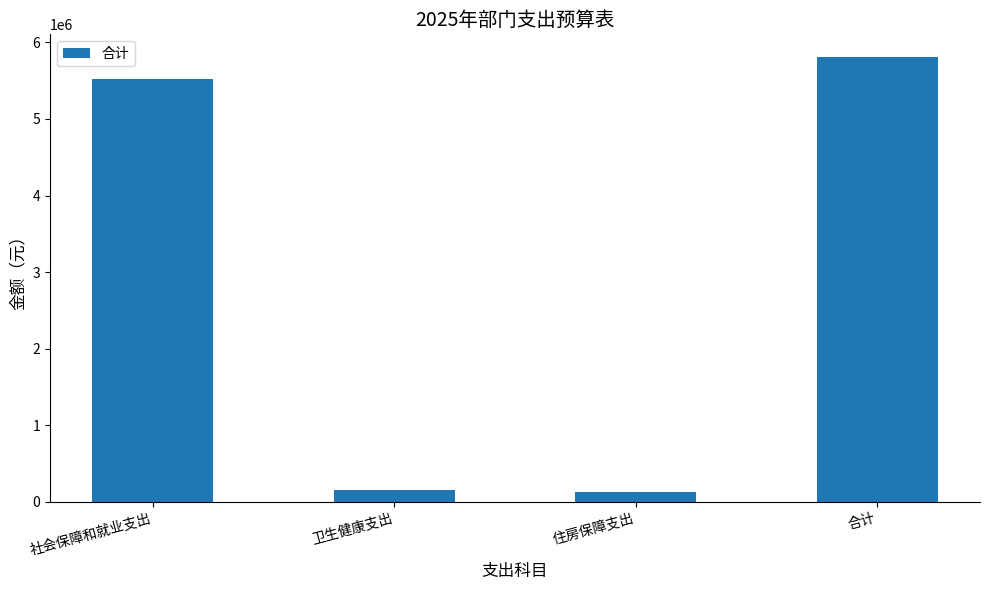

Reading left to right, what are all the values shown in this chart?

社会保障和就业支出=5522732.4	卫生健康支出=160278.2	住房保障支出=131424.0	合计=5814434.6